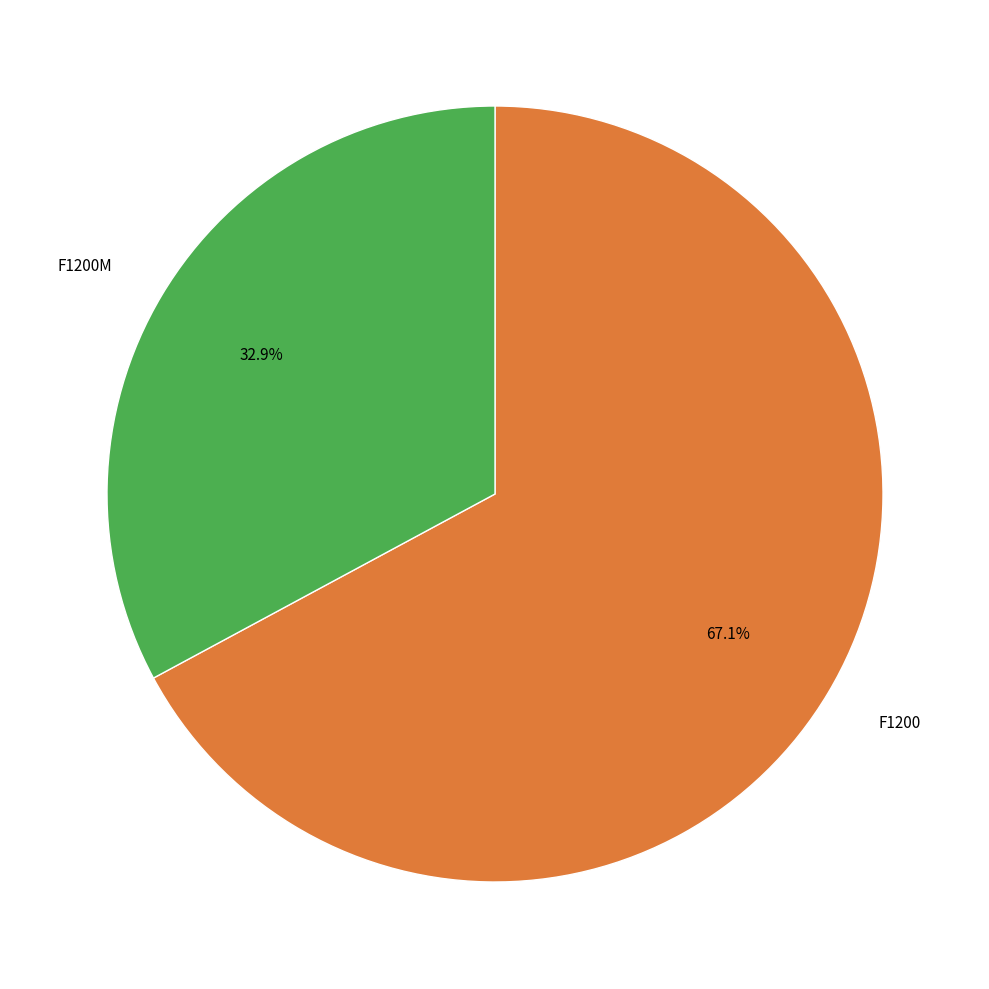

Is there any slice that represents more than half of the pie?

Yes